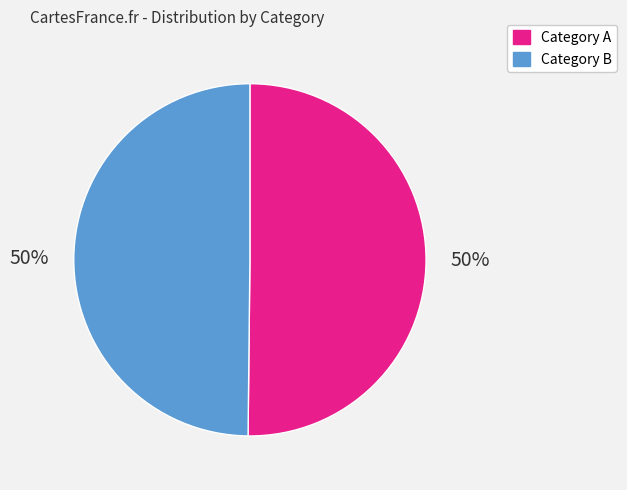

To the nearest percent, what is the average slice percentage?

50%